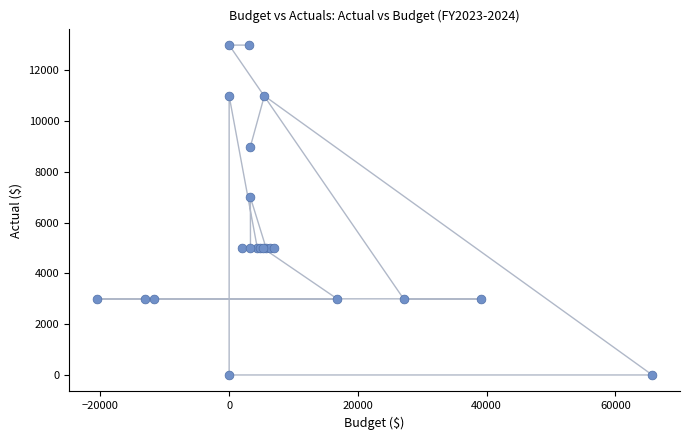

What Y value in the scatter plot is closest to 6500?

7000